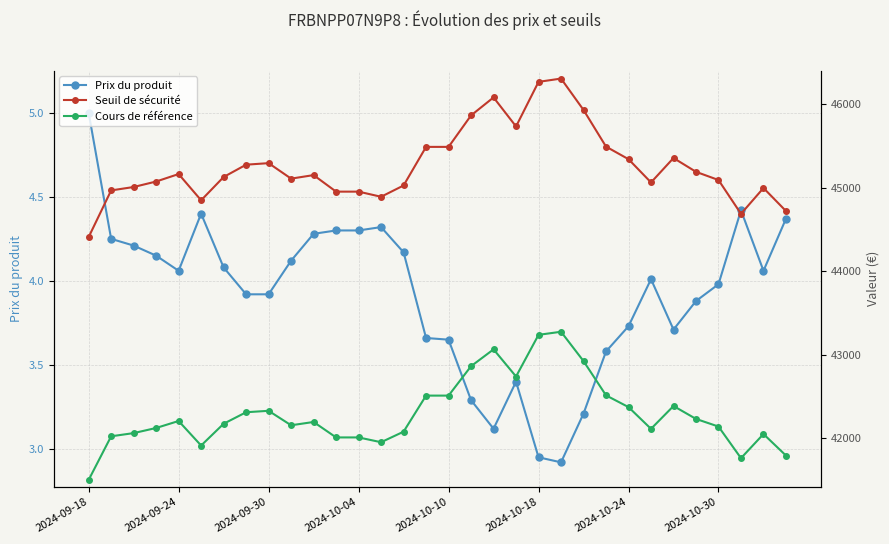

What is the highest value of the Prix du produit series?

5.0